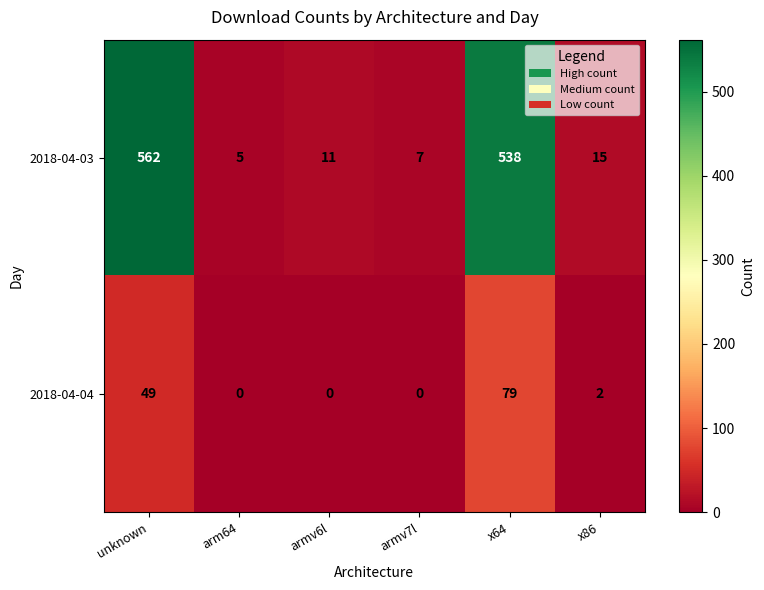

Which category has the highest value across all series?

unknown